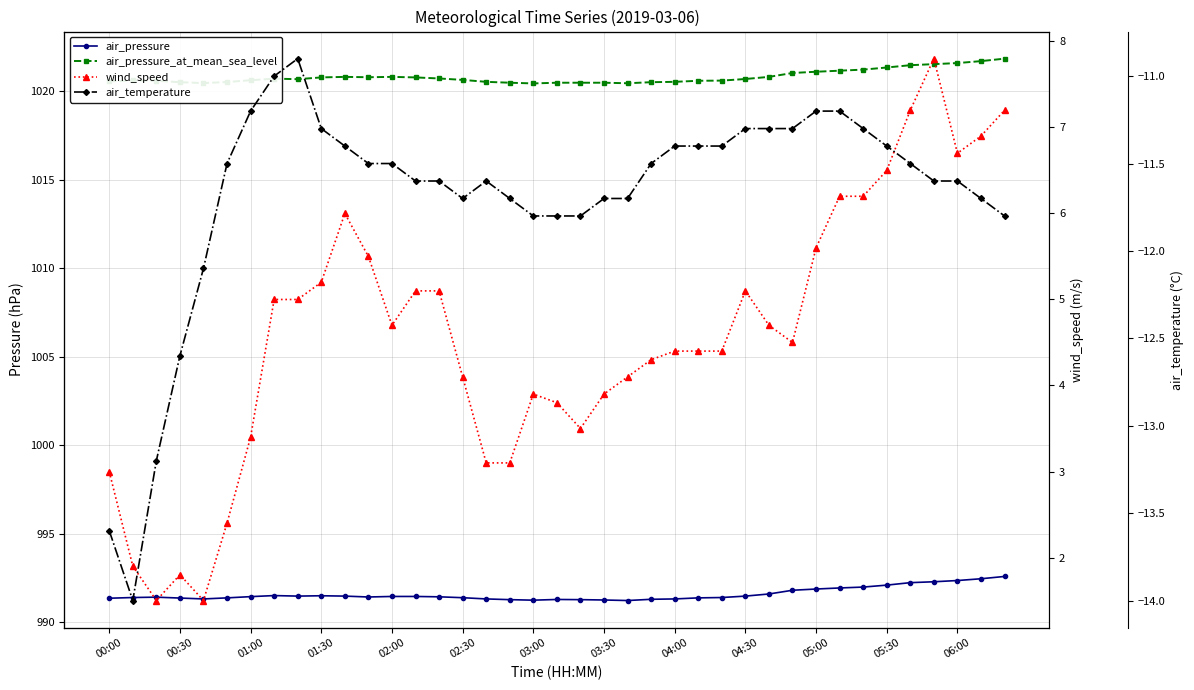

True or false: air_pressure and air_temperature intersect in this chart.

False